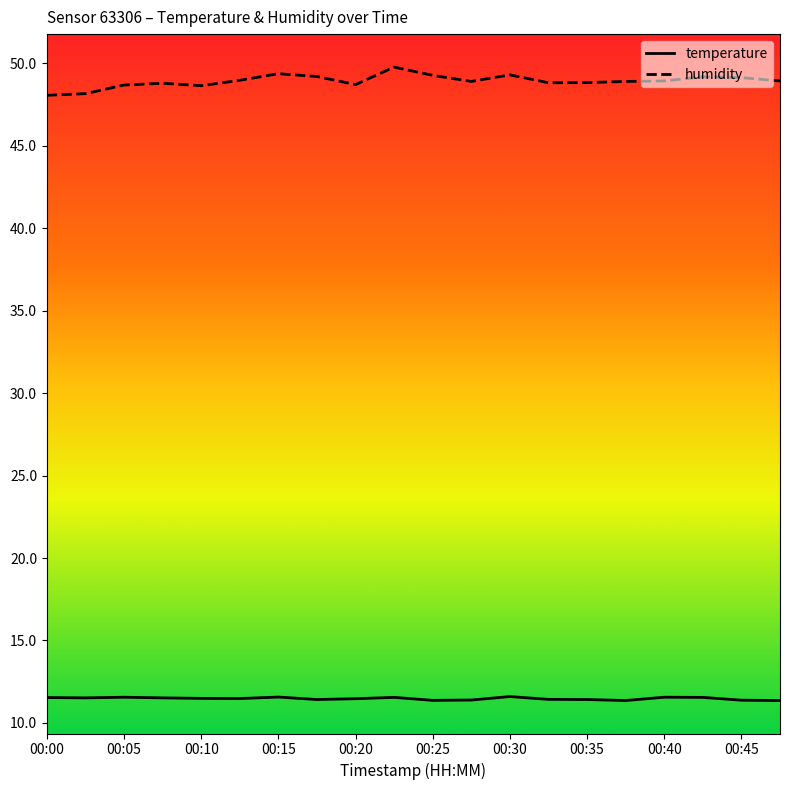

What is the lowest value of the humidity series?

48.1